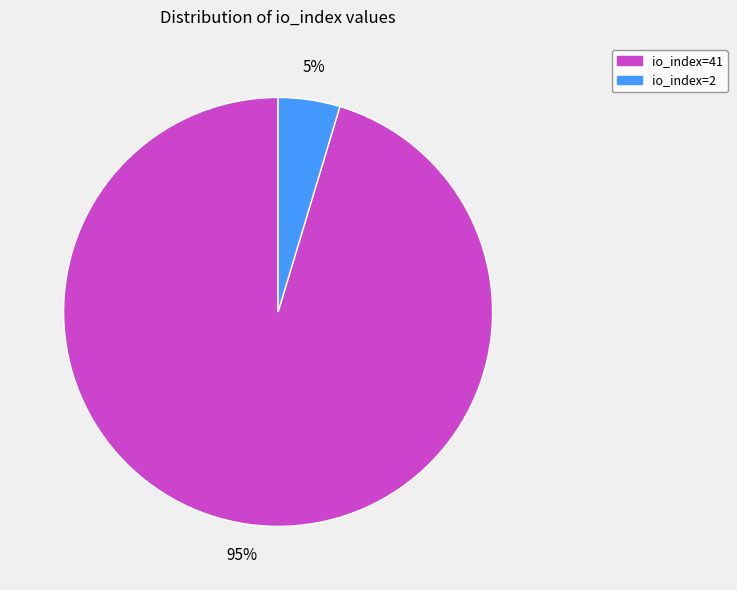

What percentage is the io_index=41 slice, to the nearest percent?

95%